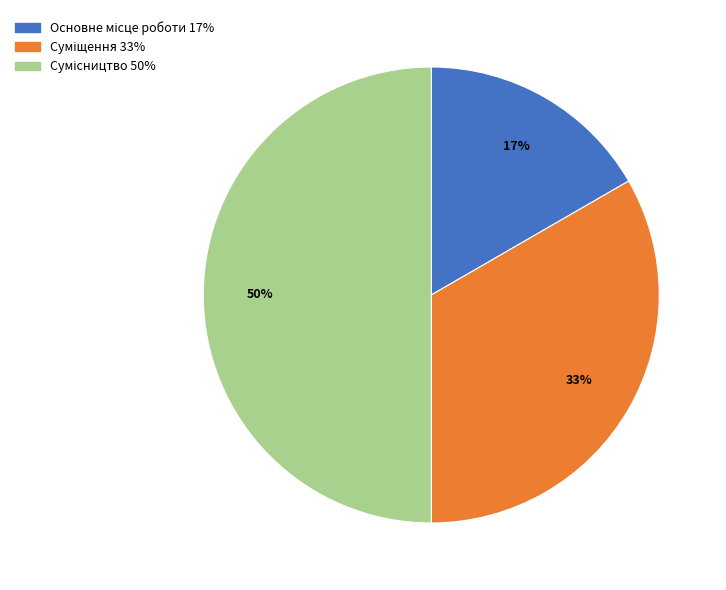

To the nearest percent, what is the average slice percentage?

33%